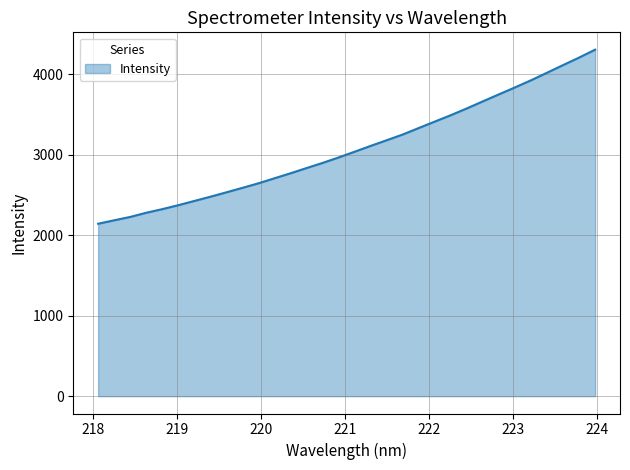

Count the number of data series in this chart.

1